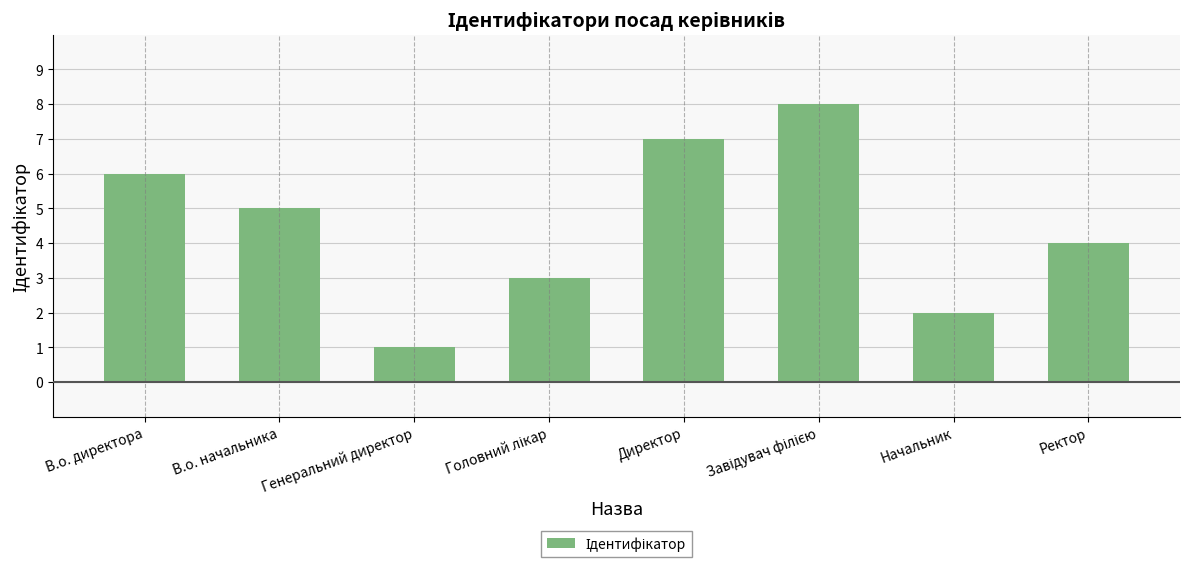

What is the label of the 2nd bar from the left?

В.о. начальника